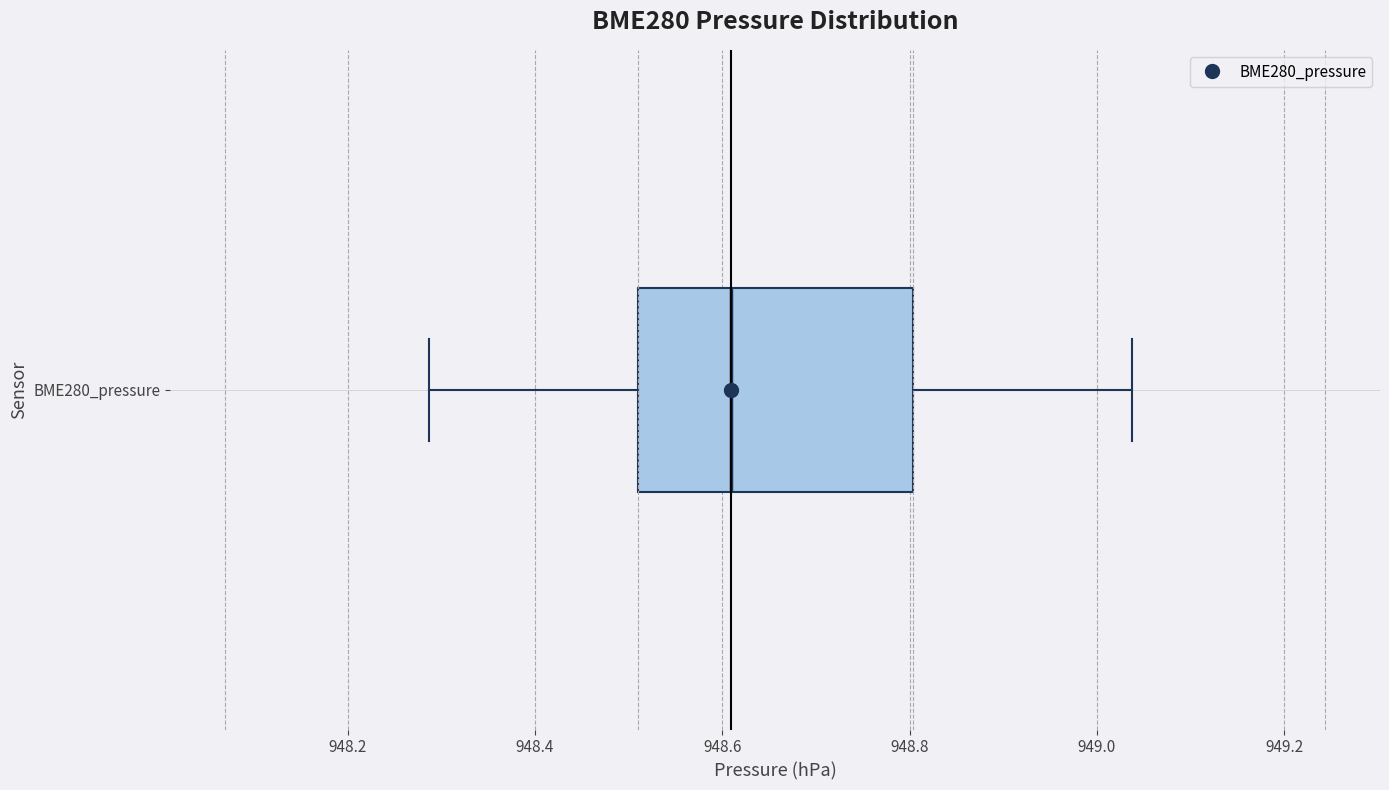

Read this box plot against the x-axis: the position of the median line, the range covered by the box, and the ends of both whiskers. The values are not printed on the chart, so give them approximately, as read against the axis.

median 948.60, box 948.50 to 948.80, whiskers 948.28 to 949.04